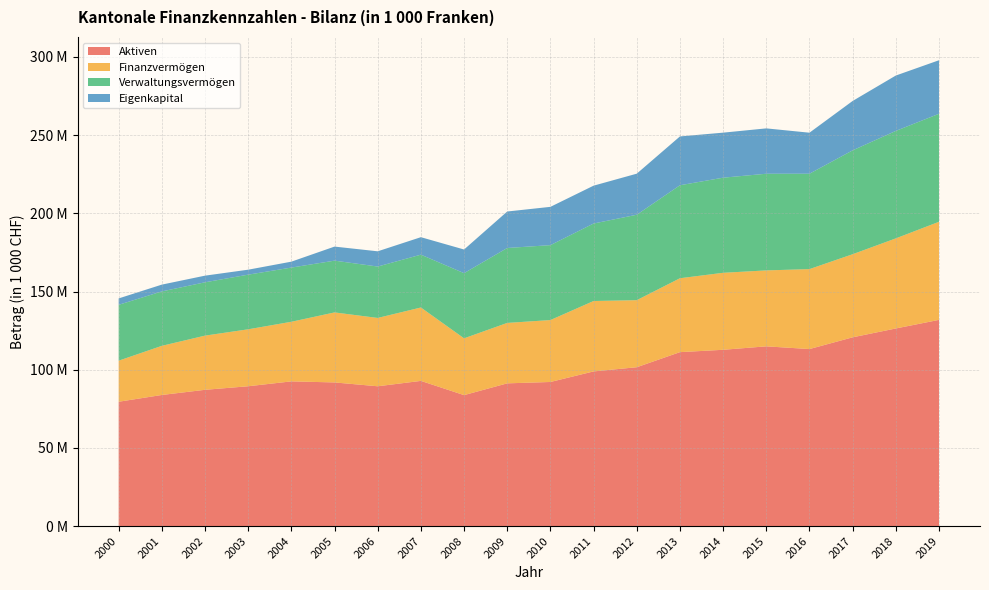

Reading left to right, what are all the values shown in this chart?

Aktiven: 2000=79548957.3	2001=83878703.0	2002=87182070.5	2003=89455276.3	2004=92574021.1	2005=91897571.5	2006=89439753.6	2007=92881670.3	2008=83781203.6	2009=91310045.9	2010=92188368.1	2011=98940971.8	2012=101620893.0	2013=111262413.4	2014=112771800.3	2015=114970819.5	2016=113237187.5	2017=120747155.0	2018=126402309.4	2019=131898779.6
Finanzvermögen: 2000=26261258.3	2001=31421578.0	2002=34642363.5	2003=36417233.3	2004=38107577.6	2005=44767581.7	2006=43693971.2	2007=46930609.3	2008=36317822.6	2009=38642678.2	2010=39589017.2	2011=45019220.0	2012=42872054.4	2013=47255877.7	2014=49225580.0	2015=48559597.8	2016=51121923.5	2017=53131622.9	2018=57603770.0	2019=62713815.6
Verwaltungsvermögen: 2000=35723786.0	2001=34793048.0	2002=34099369.0	2003=34936163.6	2004=34651238.4	2005=33101289.6	2006=32865486.7	2007=33782825.1	2008=41666942.0	2009=47909734.7	2010=47905021.5	2011=49547949.9	2012=54627938.7	2013=59453884.1	2014=60816270.9	2015=61810970.9	2016=60988069.5	2017=66411616.4	2018=68717550.7	2019=69063200.2
Eigenkapital: 2000=4082499.3	2001=4348228.0	2002=4246549.0	2003=3174610.2	2004=3785626.9	2005=8988696.7	2006=9740718.0	2007=11178614.7	2008=15123024.0	2009=23326532.7	2010=24485883.4	2011=24203017.8	2012=26259493.1	2013=31223128.3	2014=28792137.7	2015=29001676.7	2016=26230660.4	2017=31579839.8	2018=35405759.9	2019=34231005.6